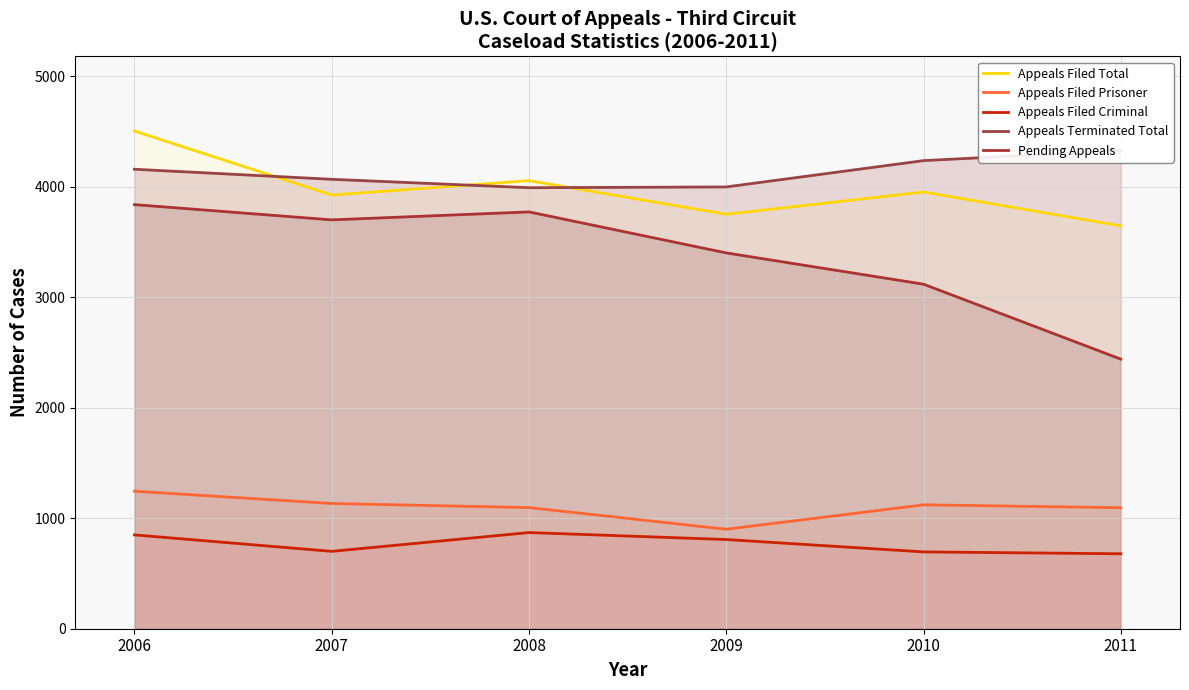

How many values in the Appeals Filed Total series exceed 3951?

2